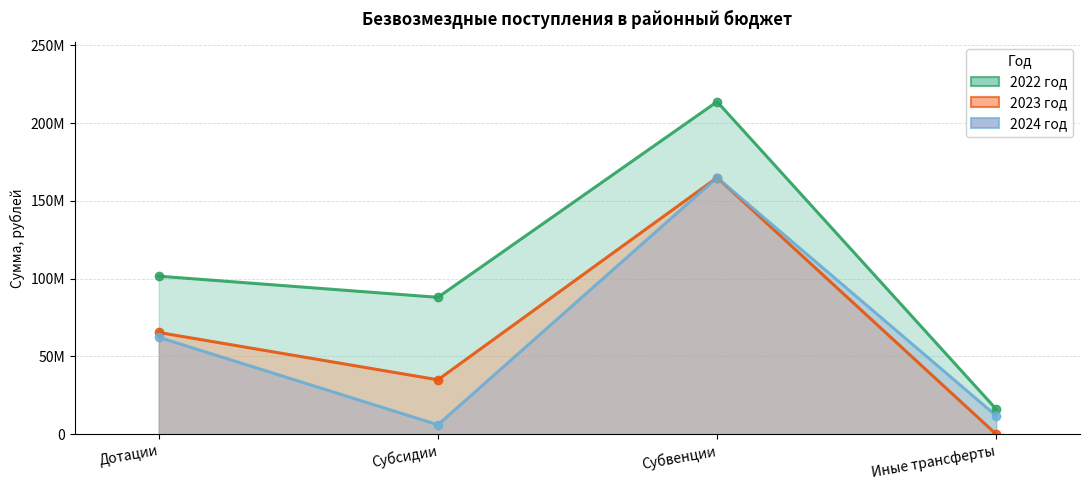

How many distinct data groups are displayed?

3